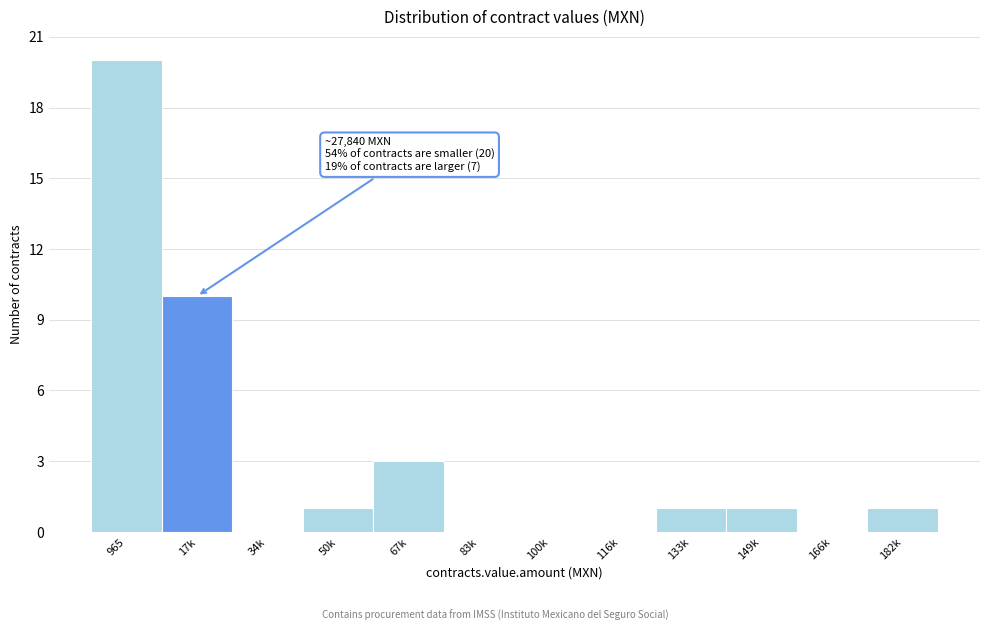

Reading right to left, list all the values displayed in this chart.

182k=1	166k=0	149k=1	133k=1	116k=0	100k=0	83k=0	67k=3	50k=1	34k=0	17k=10	965=20